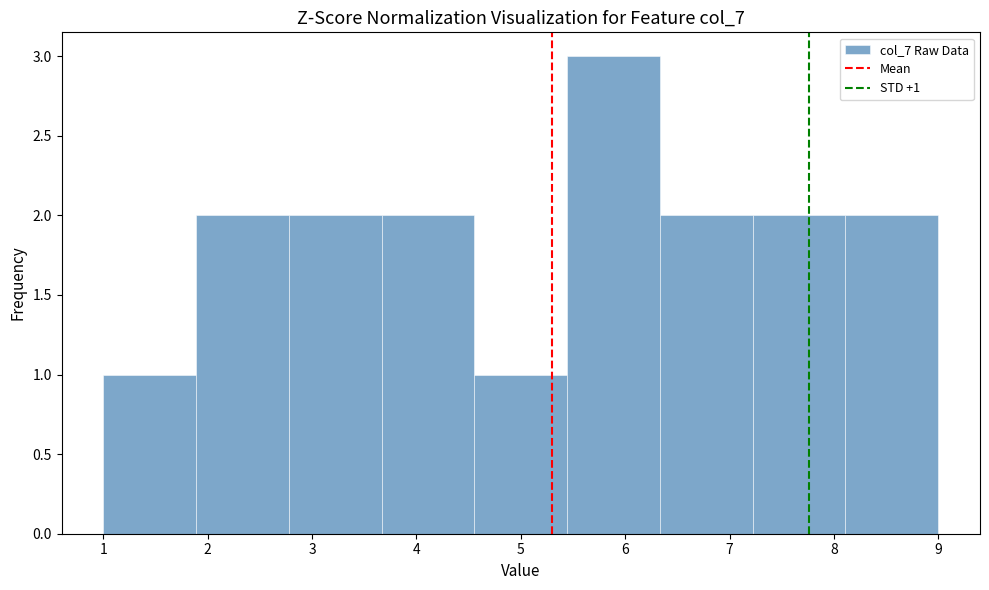

Which range on the x-axis has the tallest bar?

5.4 to 6.3